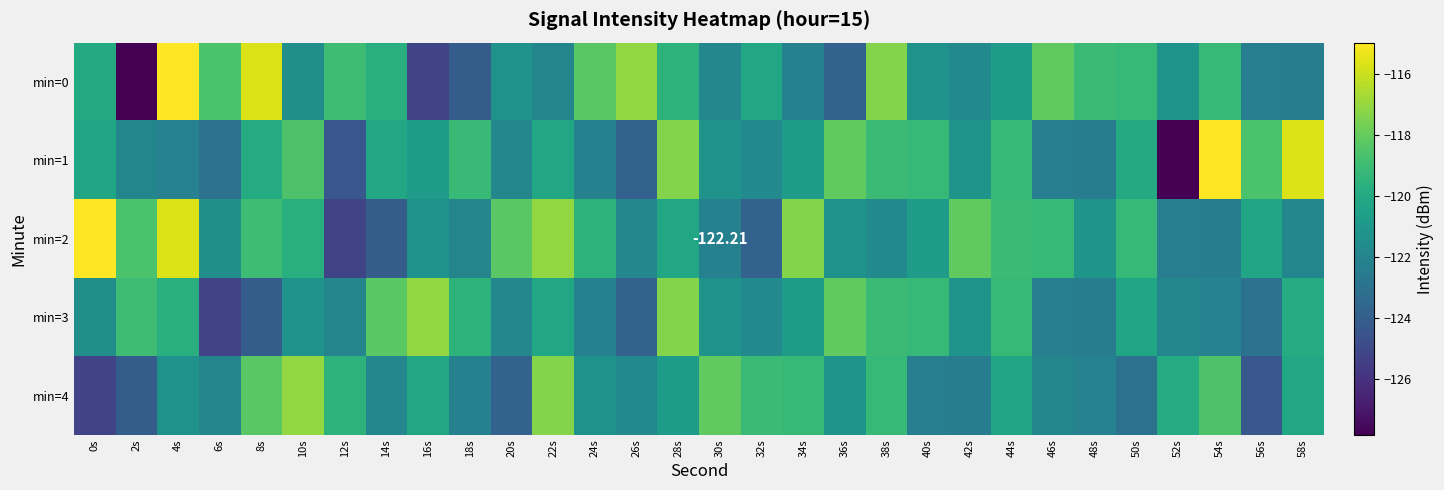

Which label corresponds to the smallest value in the chart?

2s